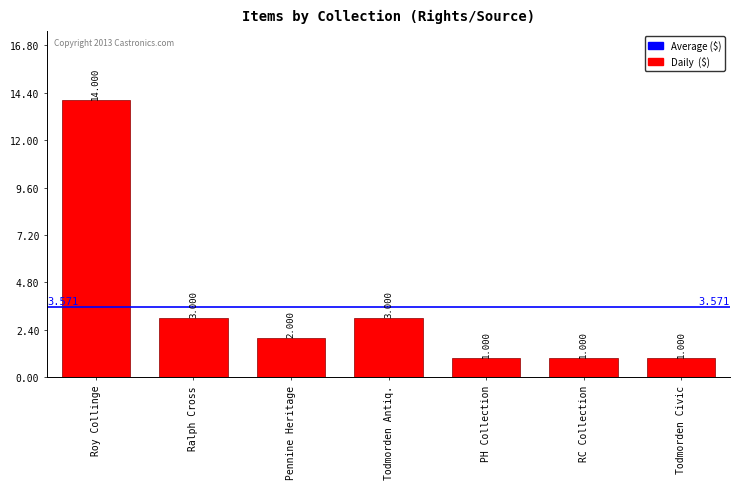

What is the minimum value shown in the chart?

1